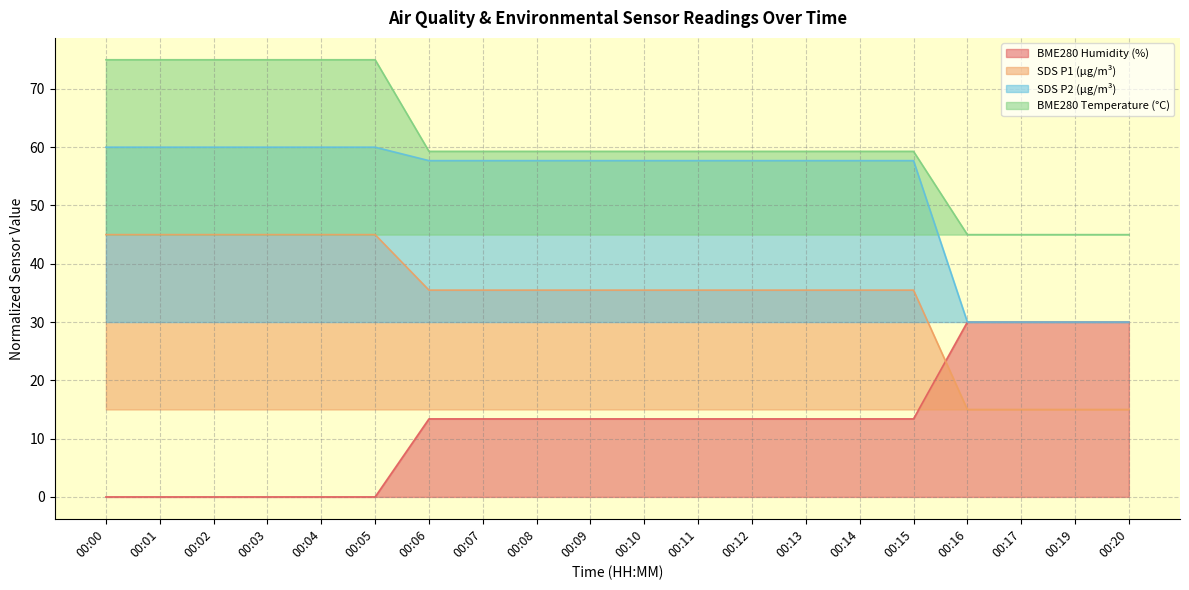

Does the chart have visible grid lines?

Yes